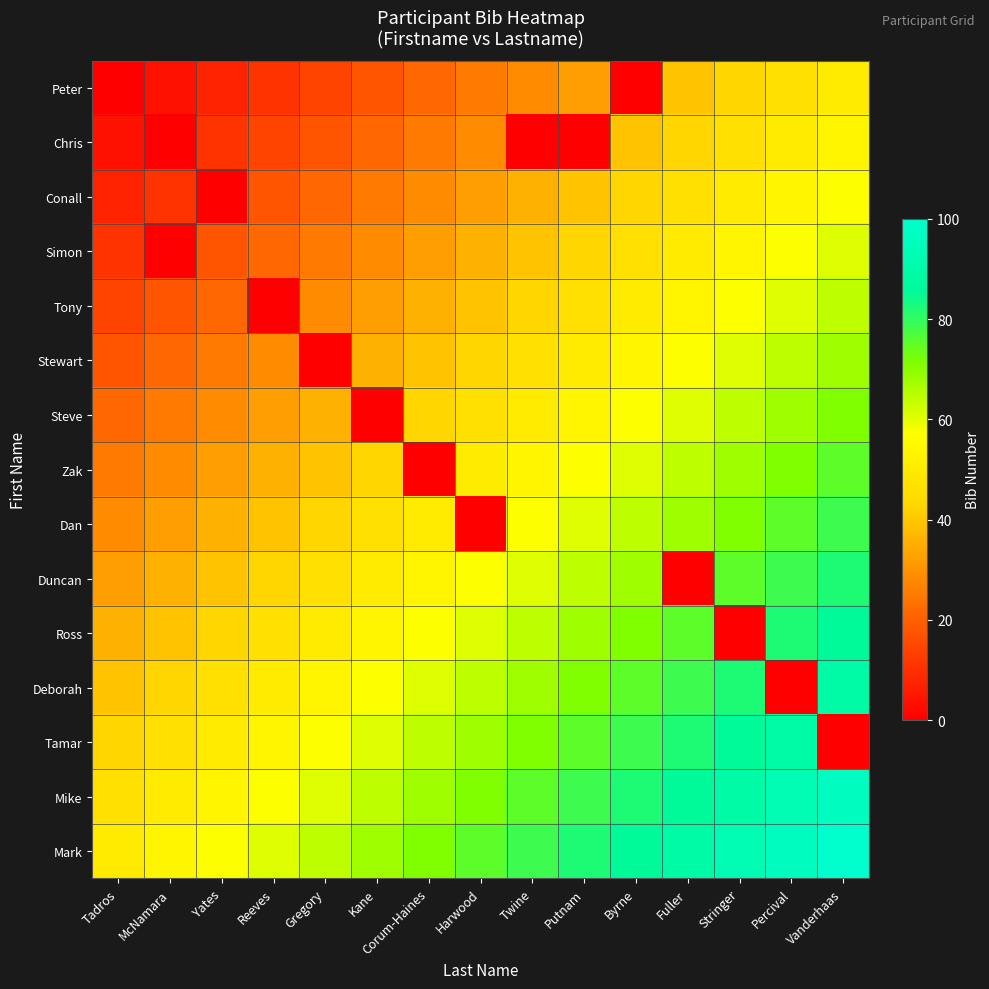

Reading right to left, transcribe all the data shown in this chart.

Peter: Vanderhaas=50.0	Percival=46.4	Stringer=42.9	Fuller=39.3	Byrne=0.0	Putnam=32.1	Twine=28.6	Harwood=25.0	Corum-Haines=21.4	Kane=17.9	Gregory=14.3	Reeves=10.7	Yates=7.1	McNamara=3.6	Tadros=0.0
Chris: Vanderhaas=53.6	Percival=50.0	Stringer=46.4	Fuller=42.9	Byrne=39.3	Putnam=0.0	Twine=0.0	Harwood=28.6	Corum-Haines=25.0	Kane=21.4	Gregory=17.9	Reeves=14.3	Yates=10.7	McNamara=0.0	Tadros=3.6
Conall: Vanderhaas=57.1	Percival=53.6	Stringer=50.0	Fuller=46.4	Byrne=42.9	Putnam=39.3	Twine=35.7	Harwood=32.1	Corum-Haines=28.6	Kane=25.0	Gregory=21.4	Reeves=17.9	Yates=0.0	McNamara=10.7	Tadros=7.1
Simon: Vanderhaas=60.7	Percival=57.1	Stringer=53.6	Fuller=50.0	Byrne=46.4	Putnam=42.9	Twine=39.3	Harwood=35.7	Corum-Haines=32.1	Kane=28.6	Gregory=25.0	Reeves=21.4	Yates=17.9	McNamara=0.0	Tadros=10.7
Tony: Vanderhaas=64.3	Percival=60.7	Stringer=57.1	Fuller=53.6	Byrne=50.0	Putnam=46.4	Twine=42.9	Harwood=39.3	Corum-Haines=35.7	Kane=32.1	Gregory=28.6	Reeves=0.0	Yates=21.4	McNamara=17.9	Tadros=14.3
Stewart: Vanderhaas=67.9	Percival=64.3	Stringer=60.7	Fuller=57.1	Byrne=53.6	Putnam=50.0	Twine=46.4	Harwood=42.9	Corum-Haines=39.3	Kane=35.7	Gregory=0.0	Reeves=28.6	Yates=25.0	McNamara=21.4	Tadros=17.9
Steve: Vanderhaas=71.4	Percival=67.9	Stringer=64.3	Fuller=60.7	Byrne=57.1	Putnam=53.6	Twine=50.0	Harwood=46.4	Corum-Haines=42.9	Kane=0.0	Gregory=35.7	Reeves=32.1	Yates=28.6	McNamara=25.0	Tadros=21.4
Zak: Vanderhaas=75.0	Percival=71.4	Stringer=67.9	Fuller=64.3	Byrne=60.7	Putnam=57.1	Twine=53.6	Harwood=50.0	Corum-Haines=0.0	Kane=42.9	Gregory=39.3	Reeves=35.7	Yates=32.1	McNamara=28.6	Tadros=25.0
Dan: Vanderhaas=78.6	Percival=75.0	Stringer=71.4	Fuller=67.9	Byrne=64.3	Putnam=60.7	Twine=57.1	Harwood=0.0	Corum-Haines=50.0	Kane=46.4	Gregory=42.9	Reeves=39.3	Yates=35.7	McNamara=32.1	Tadros=28.6
Duncan: Vanderhaas=82.1	Percival=78.6	Stringer=75.0	Fuller=0.0	Byrne=67.9	Putnam=64.3	Twine=60.7	Harwood=57.1	Corum-Haines=53.6	Kane=50.0	Gregory=46.4	Reeves=42.9	Yates=39.3	McNamara=35.7	Tadros=32.1
Ross: Vanderhaas=85.7	Percival=82.1	Stringer=0.0	Fuller=75.0	Byrne=71.4	Putnam=67.9	Twine=64.3	Harwood=60.7	Corum-Haines=57.1	Kane=53.6	Gregory=50.0	Reeves=46.4	Yates=42.9	McNamara=39.3	Tadros=35.7
Deborah: Vanderhaas=89.3	Percival=0.0	Stringer=82.1	Fuller=78.6	Byrne=75.0	Putnam=71.4	Twine=67.9	Harwood=64.3	Corum-Haines=60.7	Kane=57.1	Gregory=53.6	Reeves=50.0	Yates=46.4	McNamara=42.9	Tadros=39.3
Tamar: Vanderhaas=0.0	Percival=89.3	Stringer=85.7	Fuller=82.1	Byrne=78.6	Putnam=75.0	Twine=71.4	Harwood=67.9	Corum-Haines=64.3	Kane=60.7	Gregory=57.1	Reeves=53.6	Yates=50.0	McNamara=46.4	Tadros=42.9
Mike: Vanderhaas=96.4	Percival=92.9	Stringer=89.3	Fuller=85.7	Byrne=82.1	Putnam=78.6	Twine=75.0	Harwood=71.4	Corum-Haines=67.9	Kane=64.3	Gregory=60.7	Reeves=57.1	Yates=53.6	McNamara=50.0	Tadros=46.4
Mark: Vanderhaas=100.0	Percival=96.4	Stringer=92.9	Fuller=89.3	Byrne=85.7	Putnam=82.1	Twine=78.6	Harwood=75.0	Corum-Haines=71.4	Kane=67.9	Gregory=64.3	Reeves=60.7	Yates=57.1	McNamara=53.6	Tadros=50.0